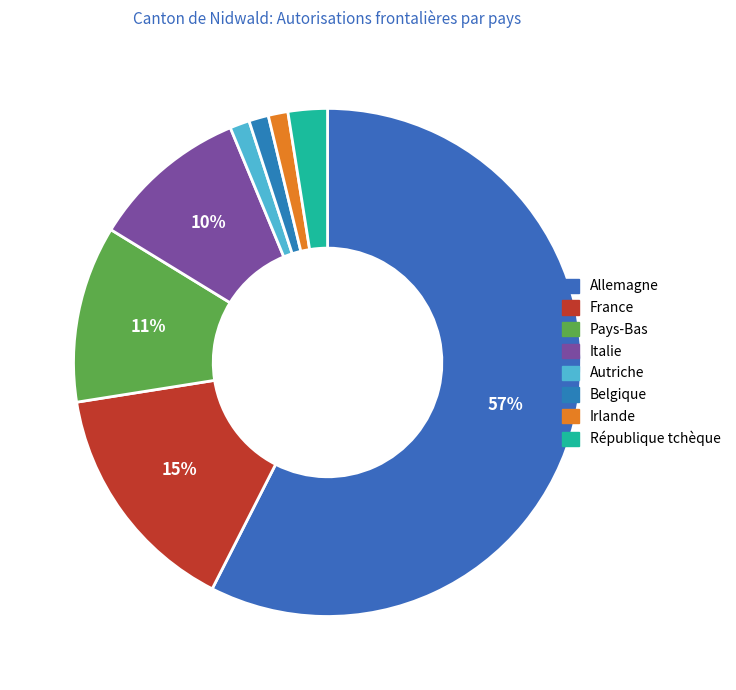

To the nearest percent, what percentage of the pie is République tchèque?

2%